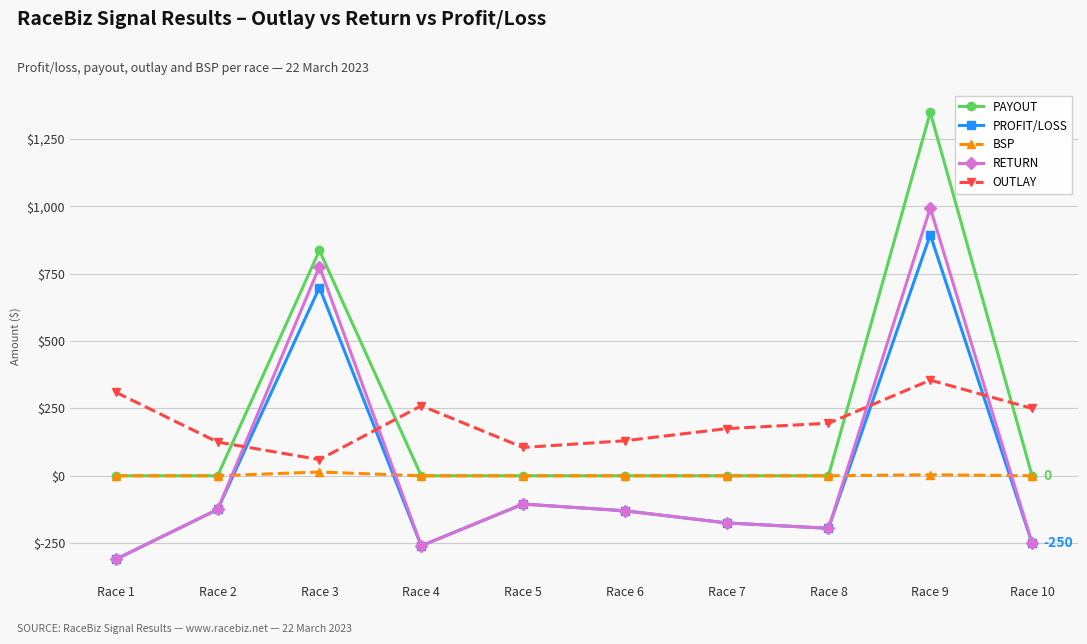

What is the lowest value of the RETURN series?

-310.0